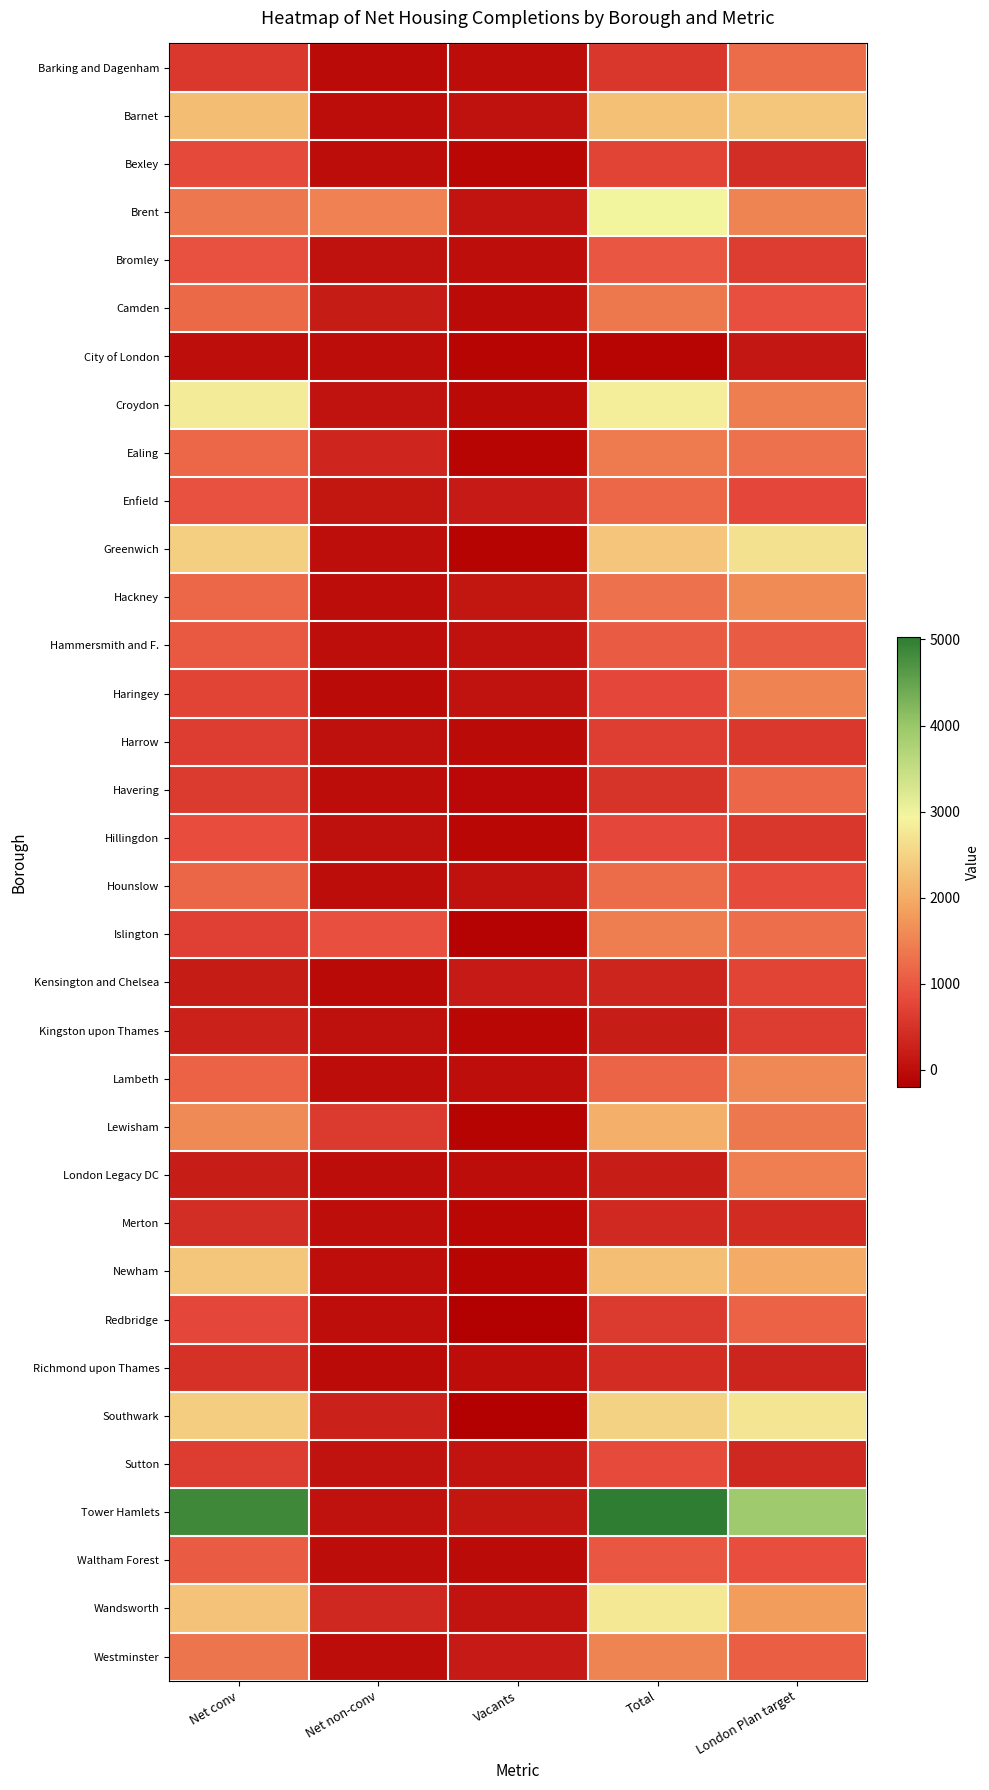

Rank the series at London Plan target from highest to lowest value.

Tower Hamlets, Southwark, Greenwich, Barnet, Newham, Wandsworth, Hackney, Lambeth, Brent, Haringey, London Legacy DC, Croydon, Lewisham, Ealing, Islington, Barking and Dagenham, Havering, Redbridge, Westminster, Hammersmith and F., Camden, Waltham Forest, Hounslow, Enfield, Kensington and Chelsea, Kingston upon Thames, Bromley, Harrow, Hillingdon, Bexley, Merton, Sutton, Richmond upon Thames, City of London